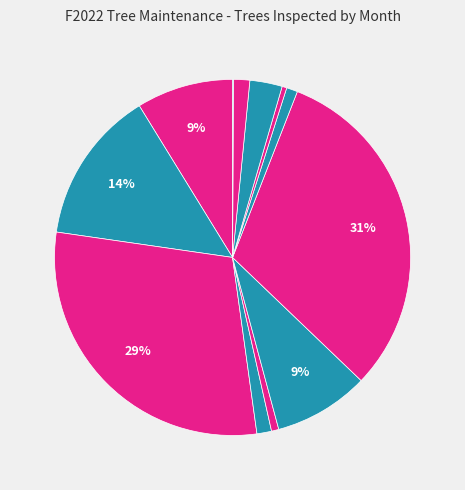

To the nearest percent, what is the average slice percentage?

8%